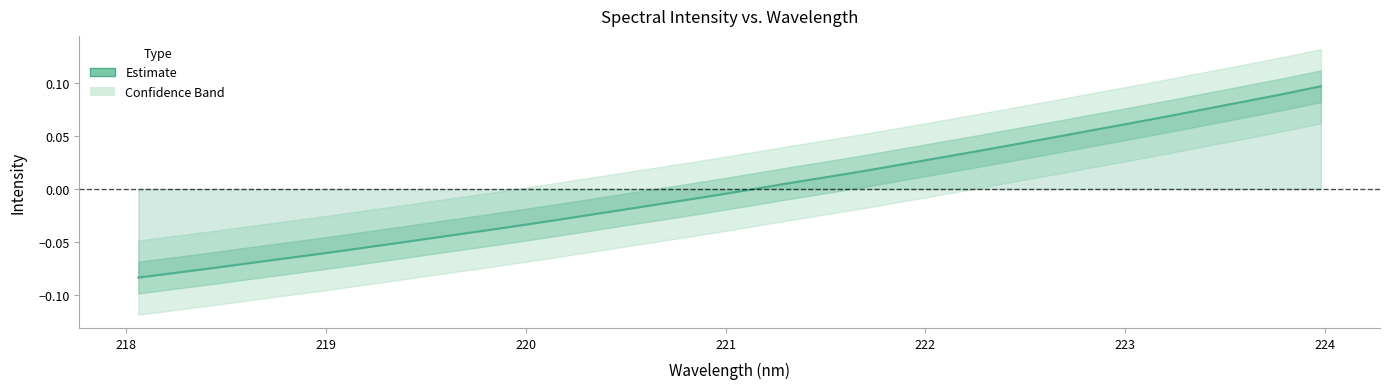

Is this an area chart (filled region under the line)?

No